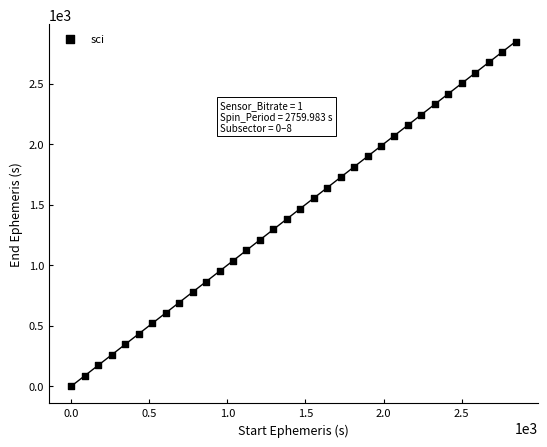

What is the range of X values (max minus min)?

2846.2